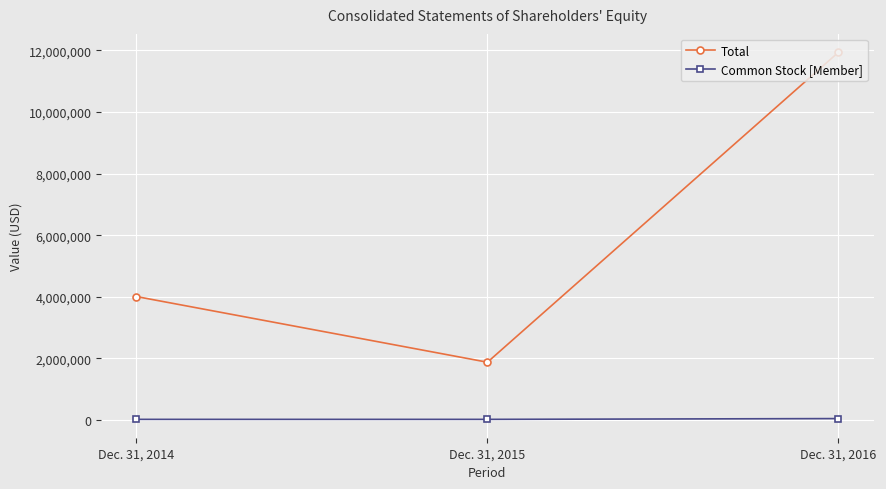

How many lines are shown in the chart?

2